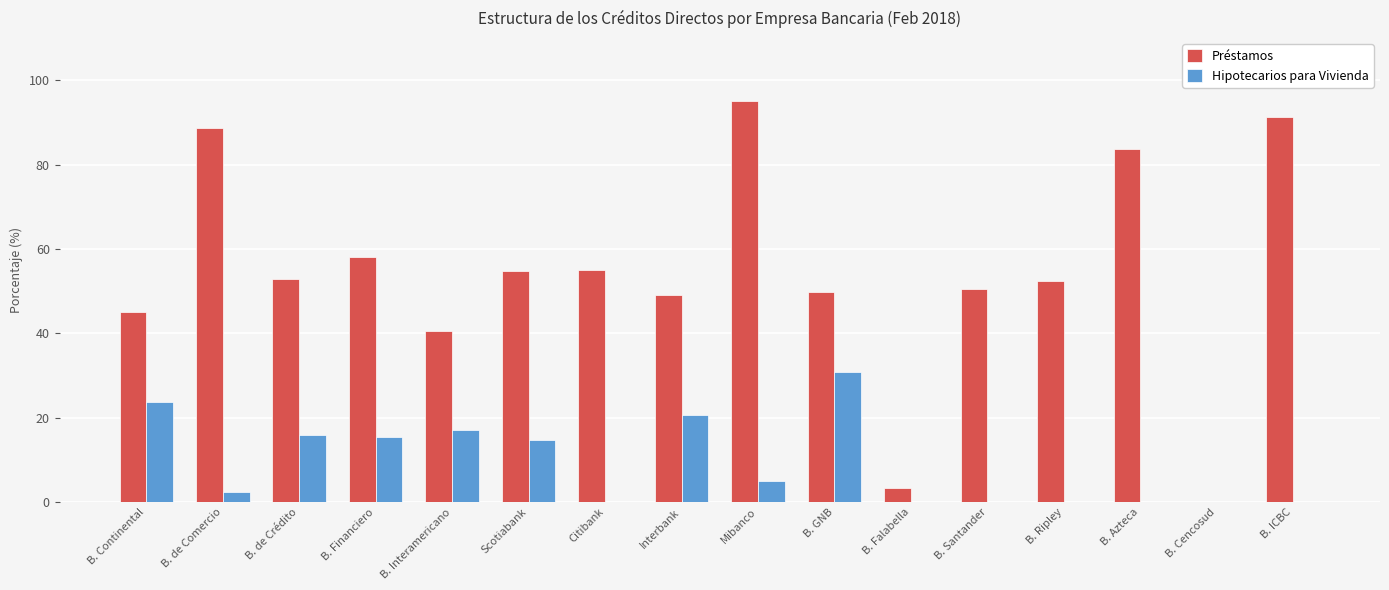

Which series changed the most between B. Falabella and B. ICBC?

Préstamos